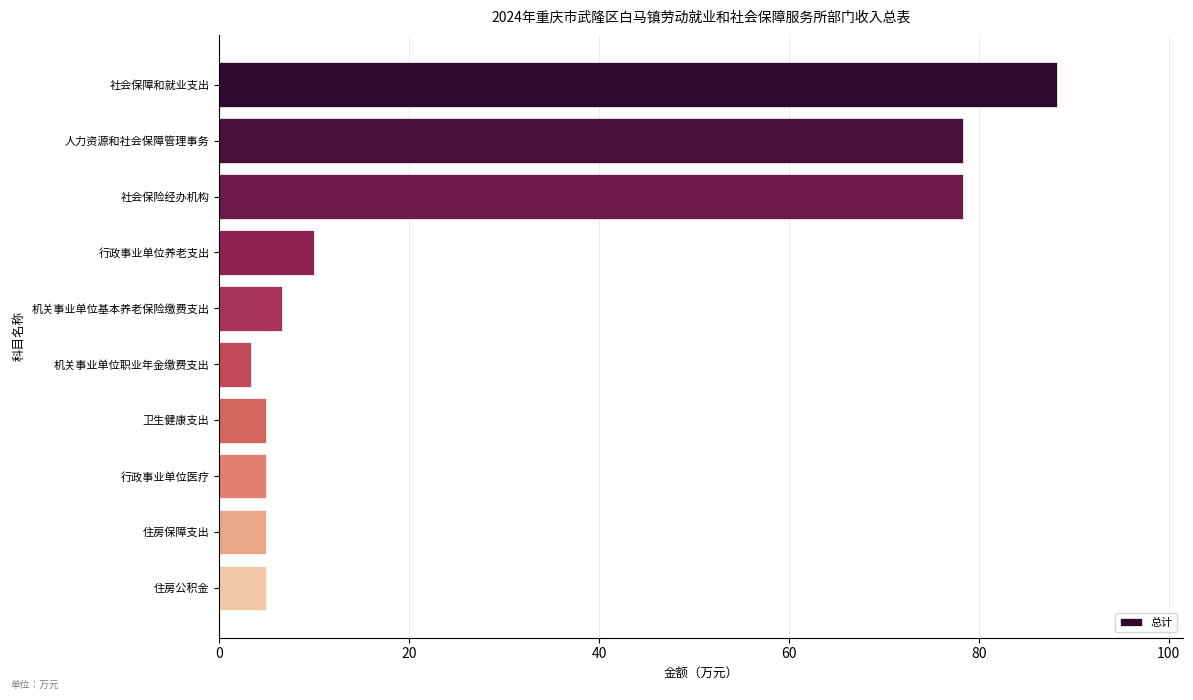

What is the change in value from 人力资源和社会保障管理事务 to 机关事业单位职业年金缴费支出?

-75.0